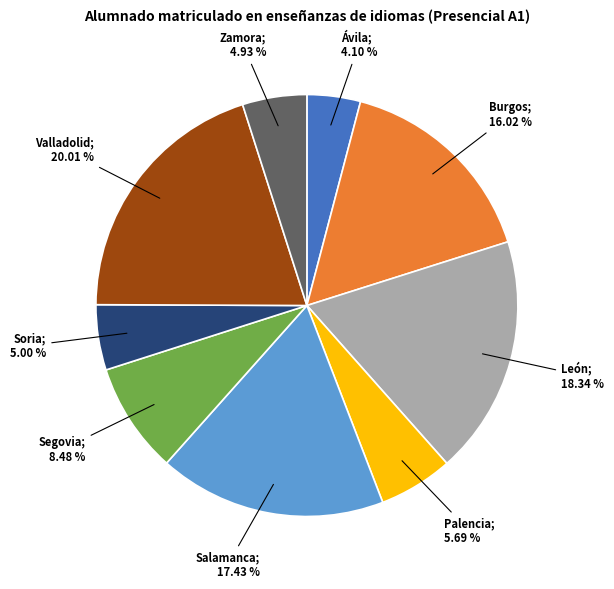

How many segments does this pie chart have?

9